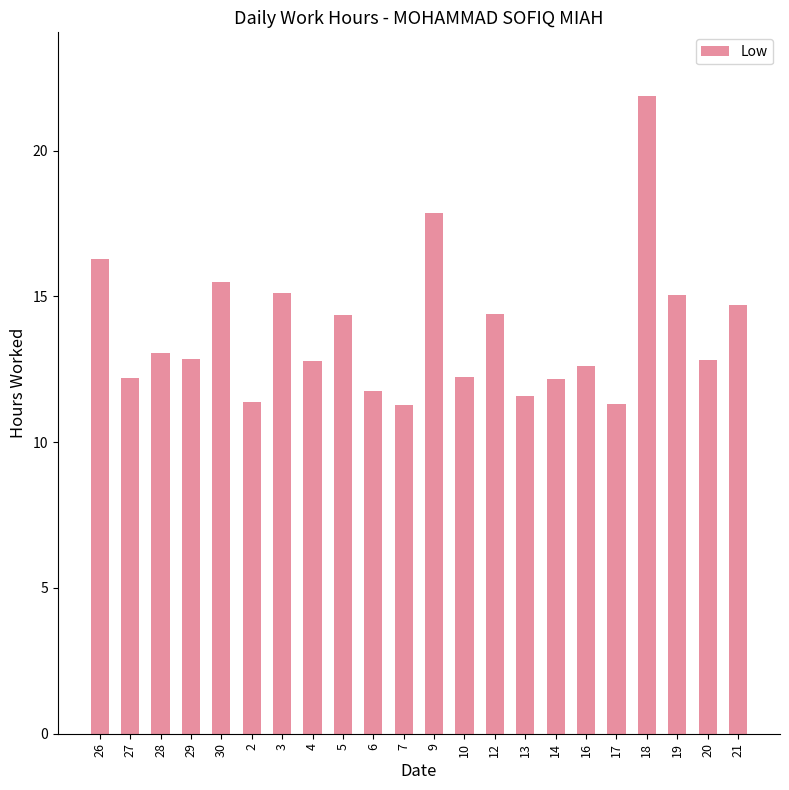

The chart shows a value of 12.8 at 4. True or false?

True